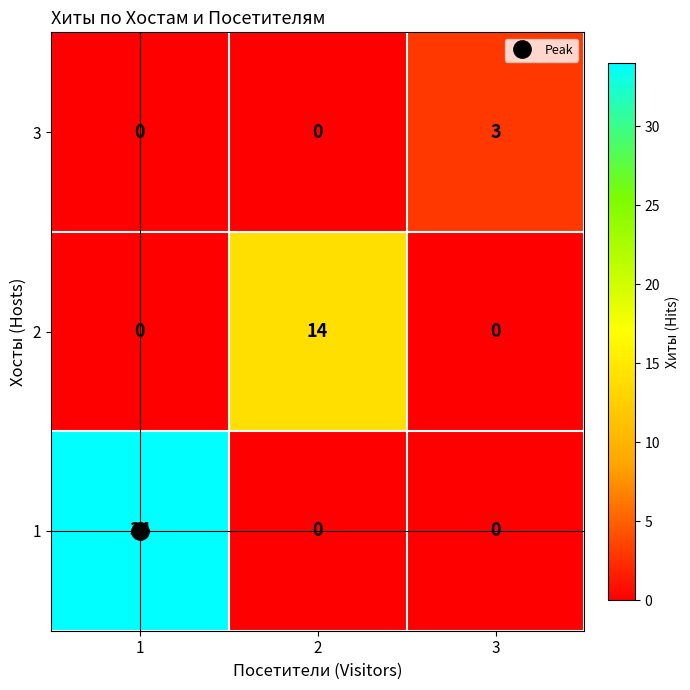

What is the difference between the highest and lowest values at 2?

14